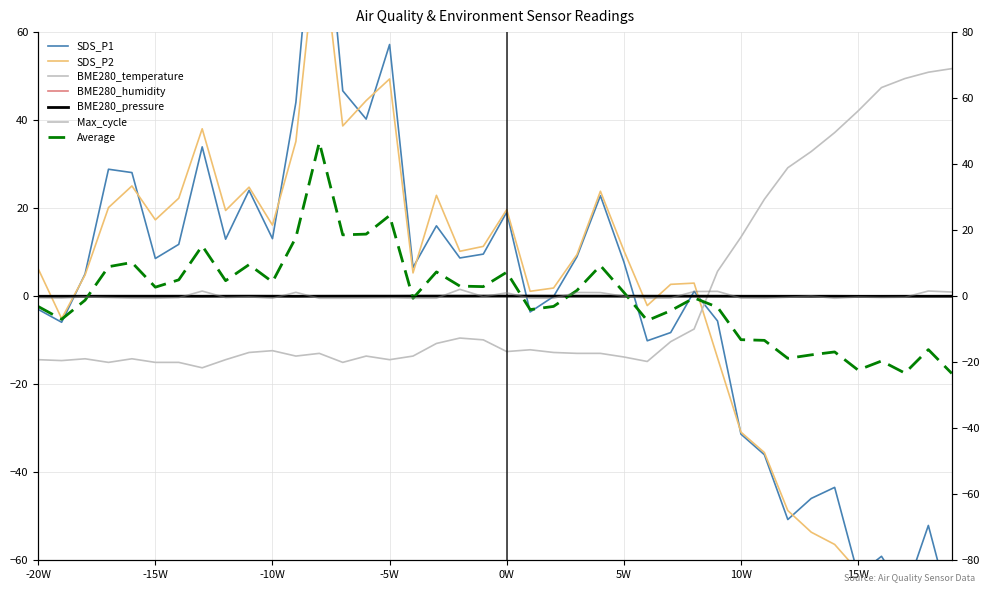

What is the value of the Max_cycle point at the 39th from the left?

1.6